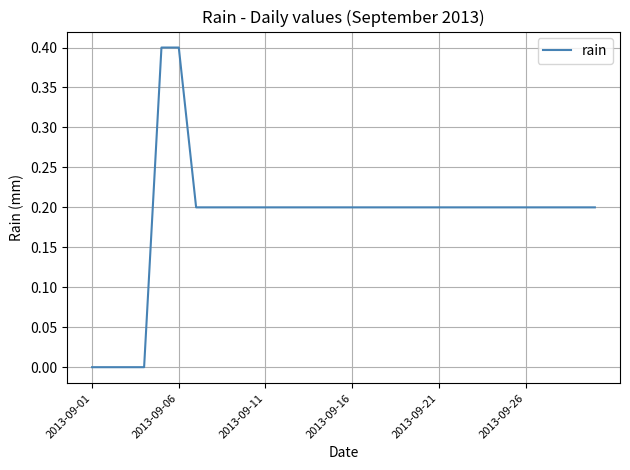

What is the maximum value shown in the chart?

0.4